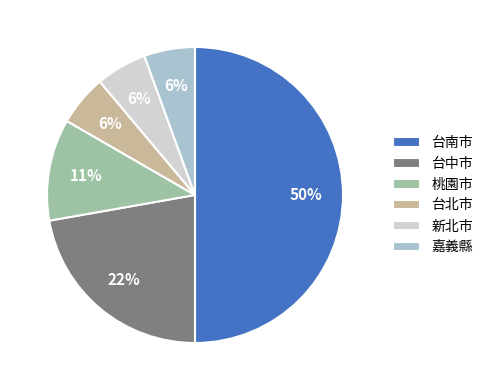

Is the sum of 嘉義縣 and 桃園市 greater than half?

No